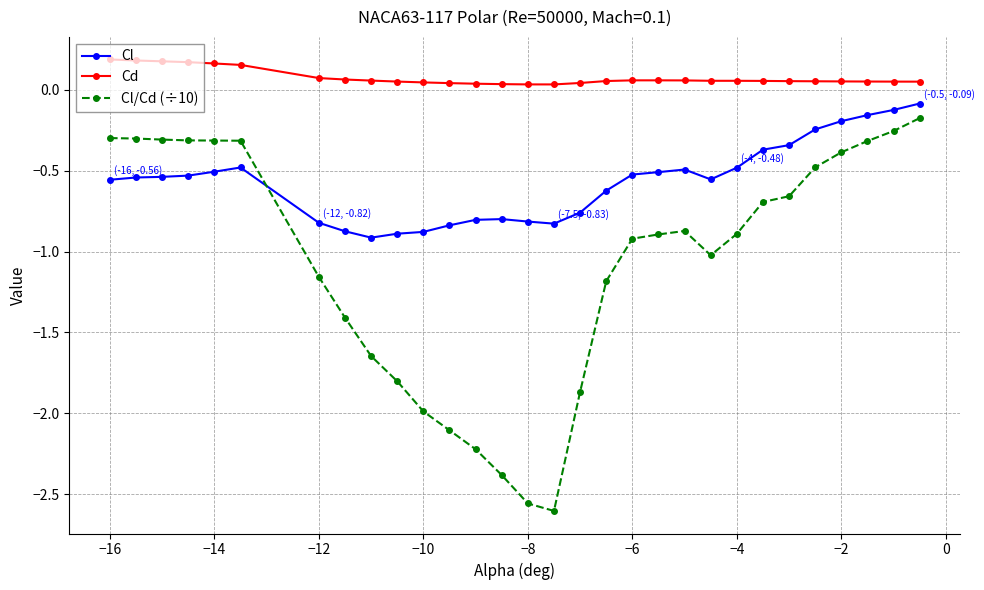

Rank the series by their average value, from lowest to highest.

Cl/Cd (÷10), Cl, Cd